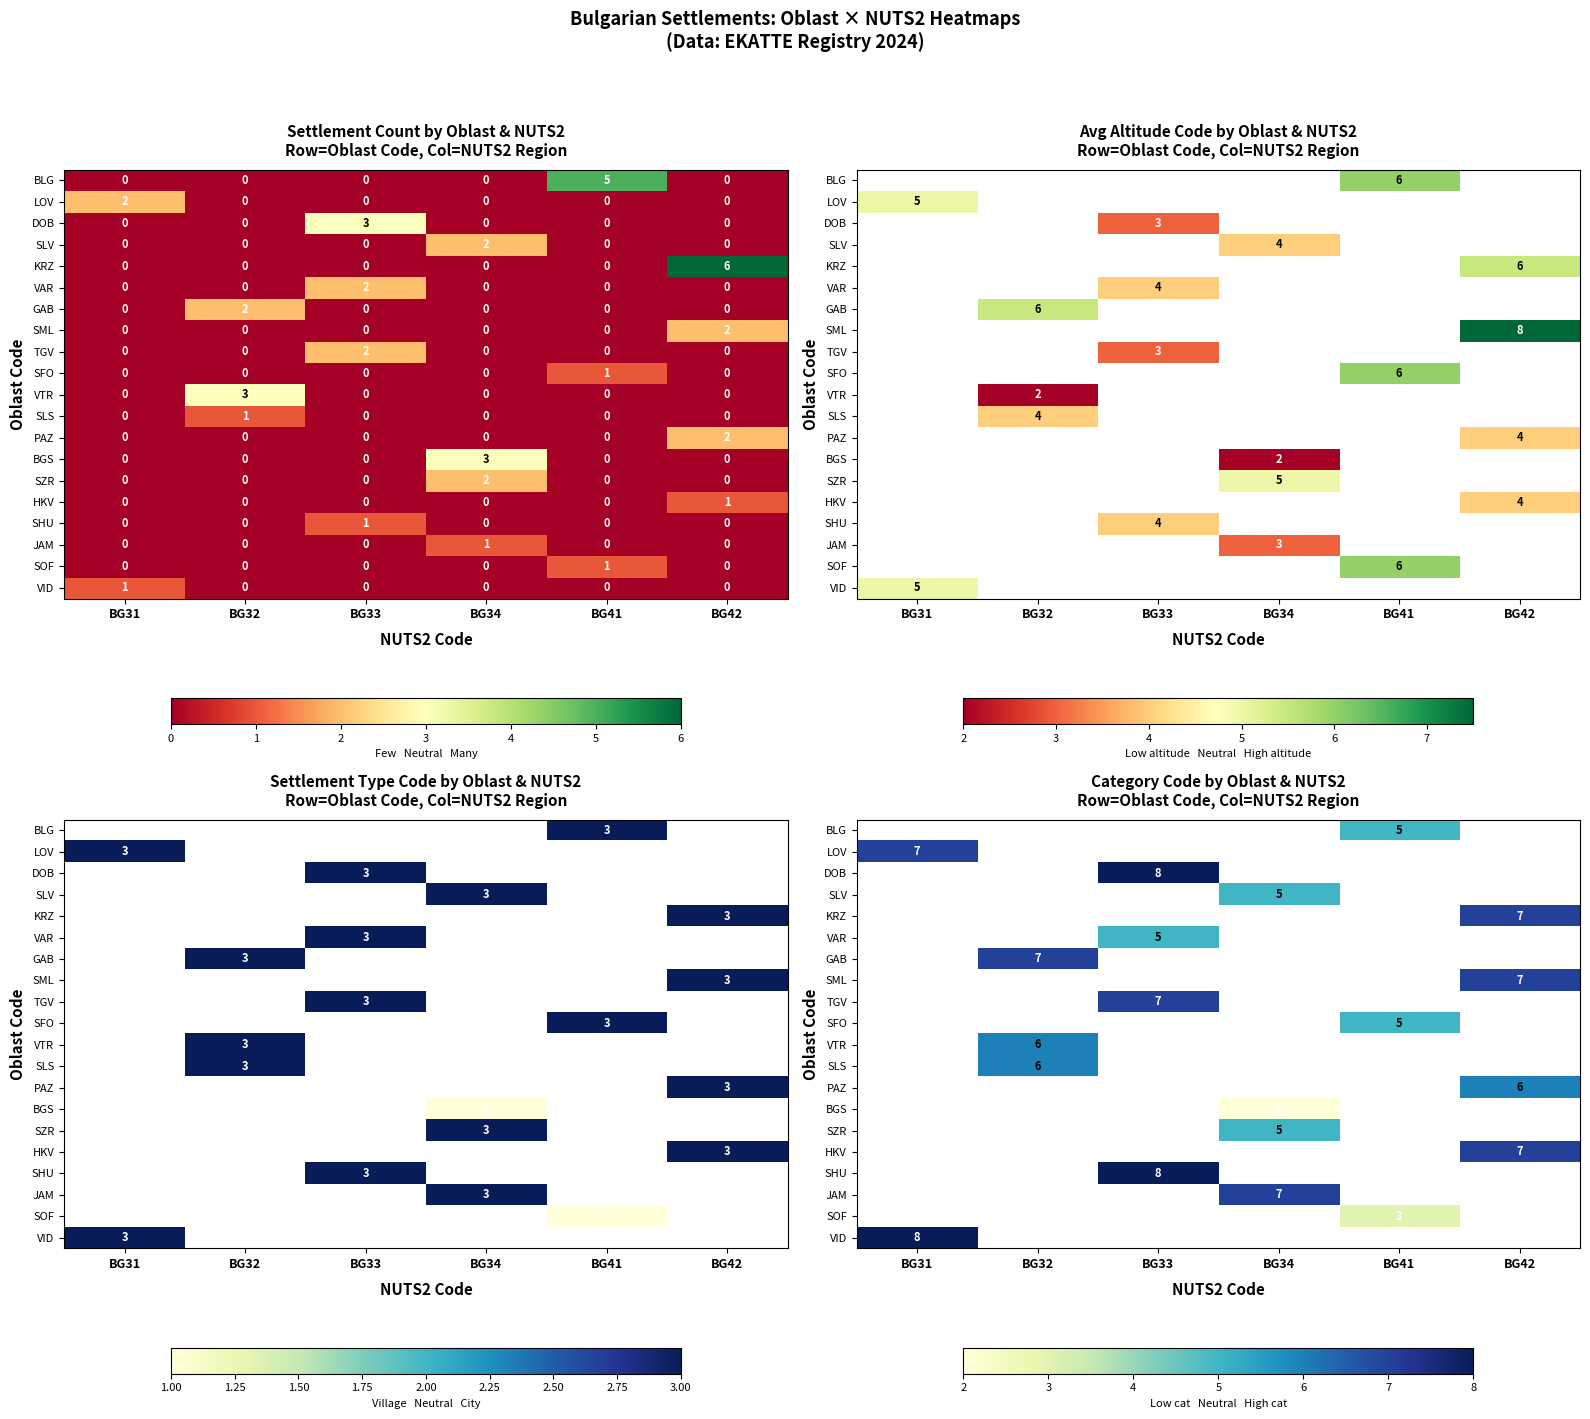

At BG32, list the series in order from smallest to largest.

BLG, LOV, DOB, SLV, KRZ, VAR, GAB, SML, TGV, SFO, VTR, SLS, PAZ, BGS, SZR, HKV, SHU, JAM, SOF, VID